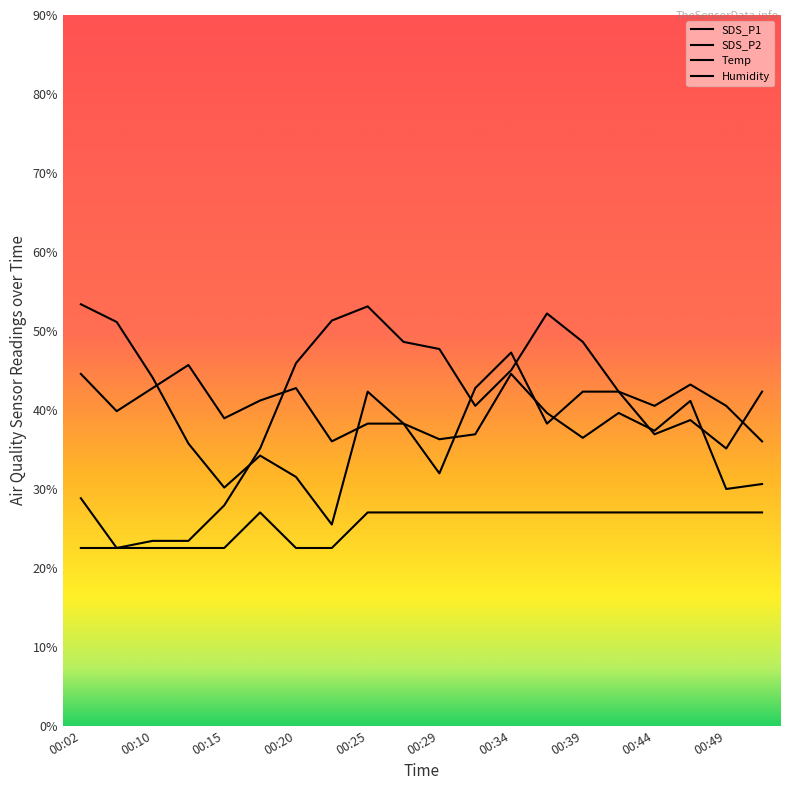

At 00:02, list the series in order from largest to smallest.

SDS_P1, SDS_P2, Humidity, Temp